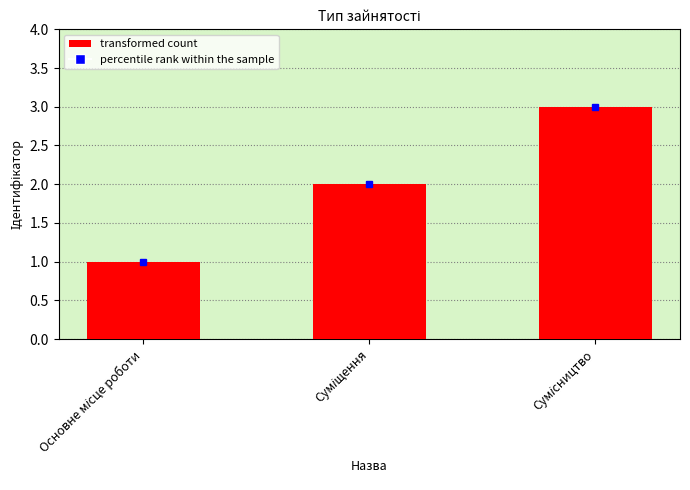

What is the maximum value shown in the chart?

3